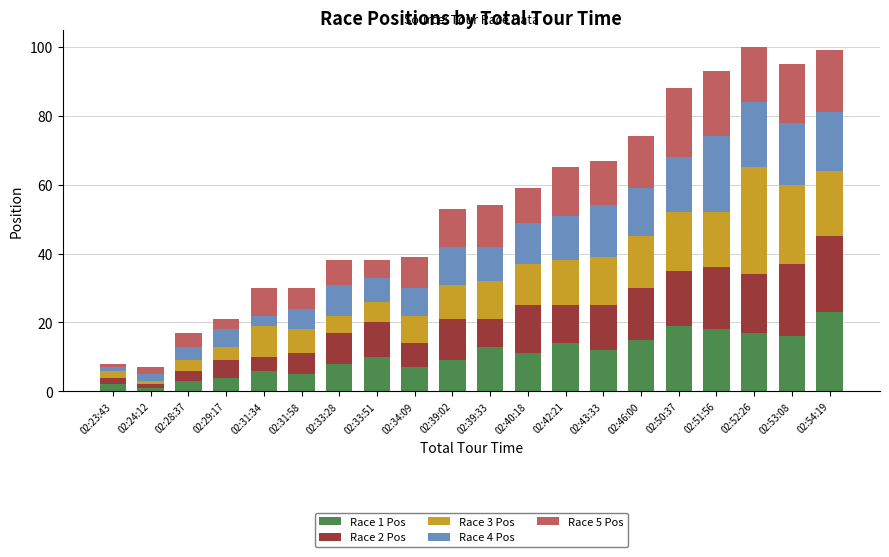

At which label does Race 1 Pos reach its peak?

02:54:19